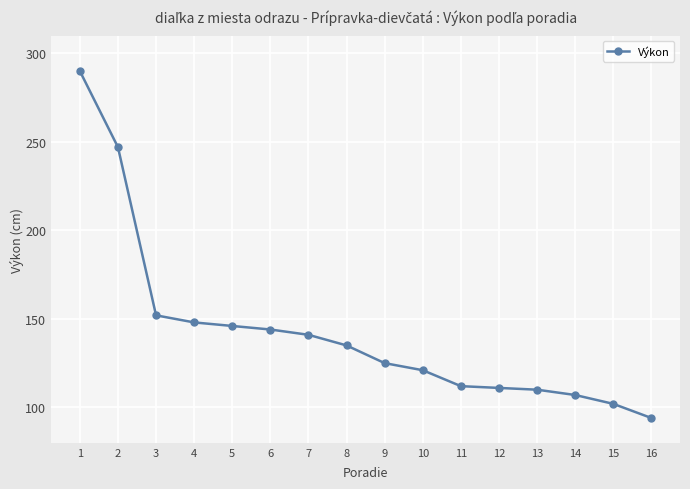

Reading right to left, extract all data points from this chart.

16=94	15=102	14=107	13=110	12=111	11=112	10=121	9=125	8=135	7=141	6=144	5=146	4=148	3=152	2=247	1=290